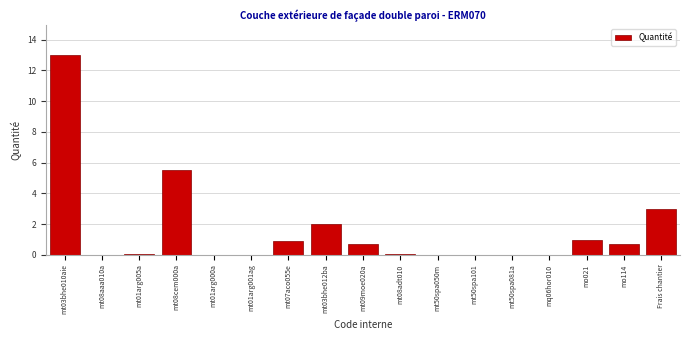

Which has a higher value, mt03bhe010aie or mt03bhe012ba?

mt03bhe010aie